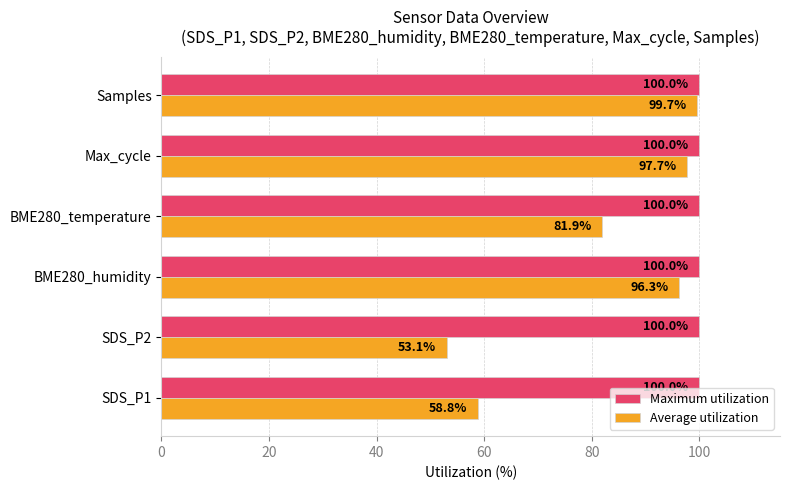

What is the sum of all Average utilization values?

487.4